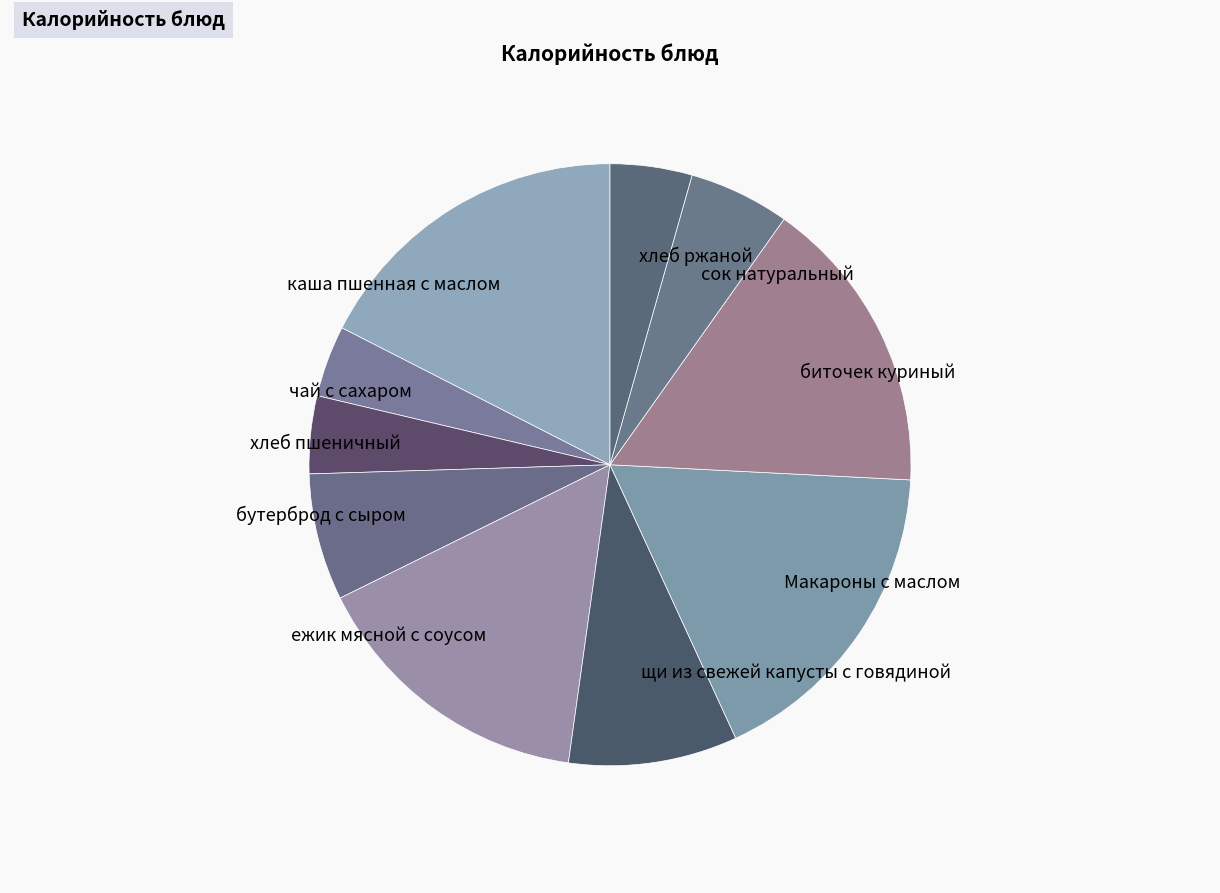

True or false: каша пшенная с маслом accounts for 25% of the total.

False